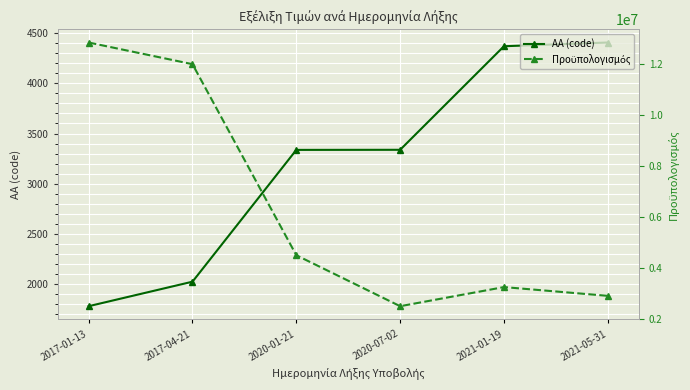

Reading right to left, transcribe all the data shown in this chart.

AA (code): 4406	4369	3338	3337	2025	1781
Προϋπολογισμός: 2906578	3250000	2500000	4500000	12000000	12850000